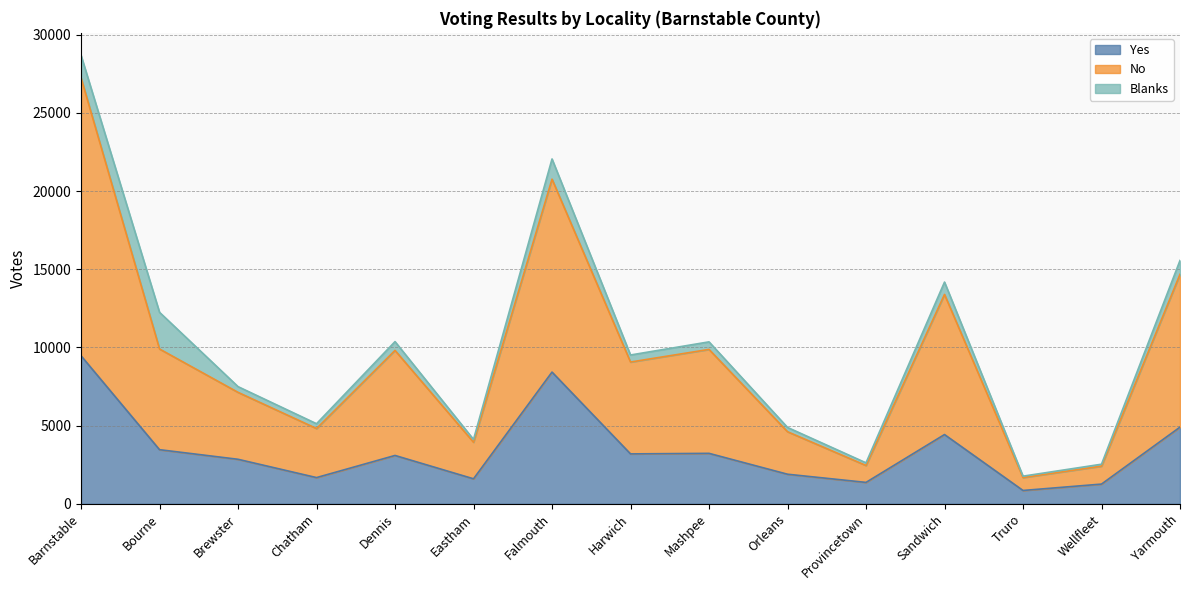

At which category is the sum across all series the highest?

Barnstable